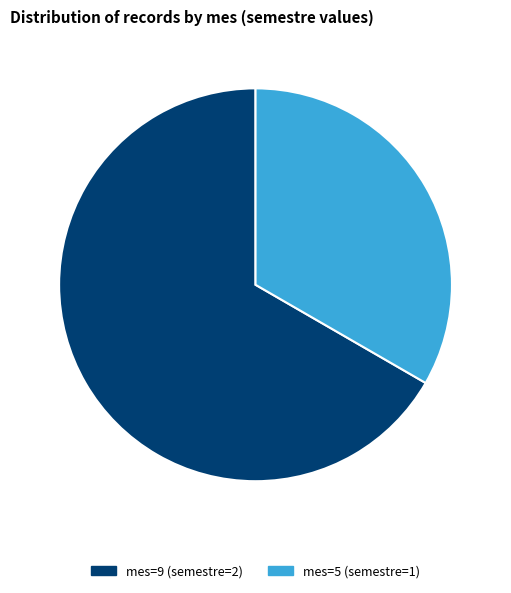

Between mes=5 (semestre=1) and mes=9 (semestre=2), which is larger?

mes=9 (semestre=2)